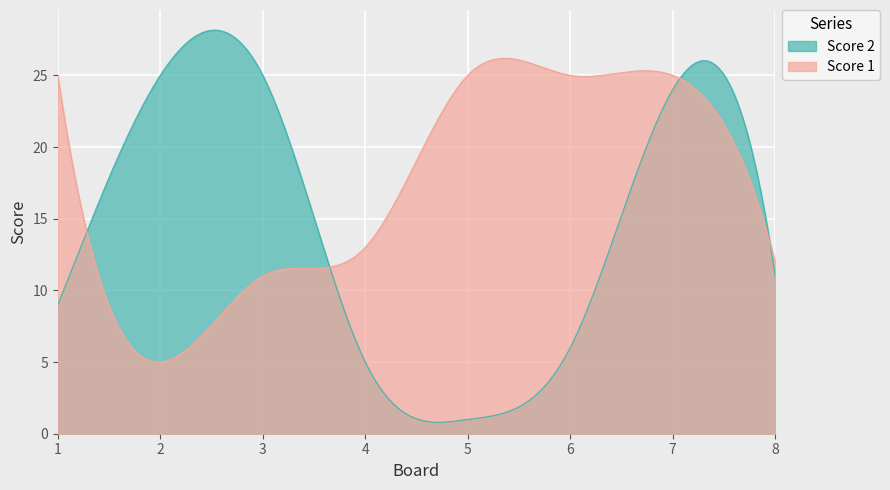

How many times do Score 1 and Score 2 cross each other?

4